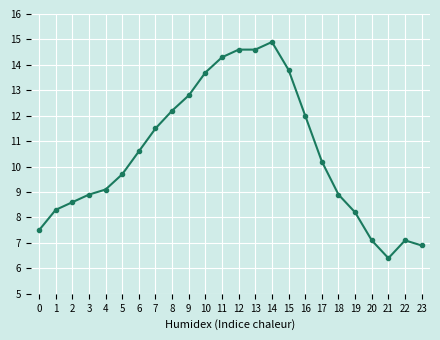

What is the maximum value shown in the chart?

14.9